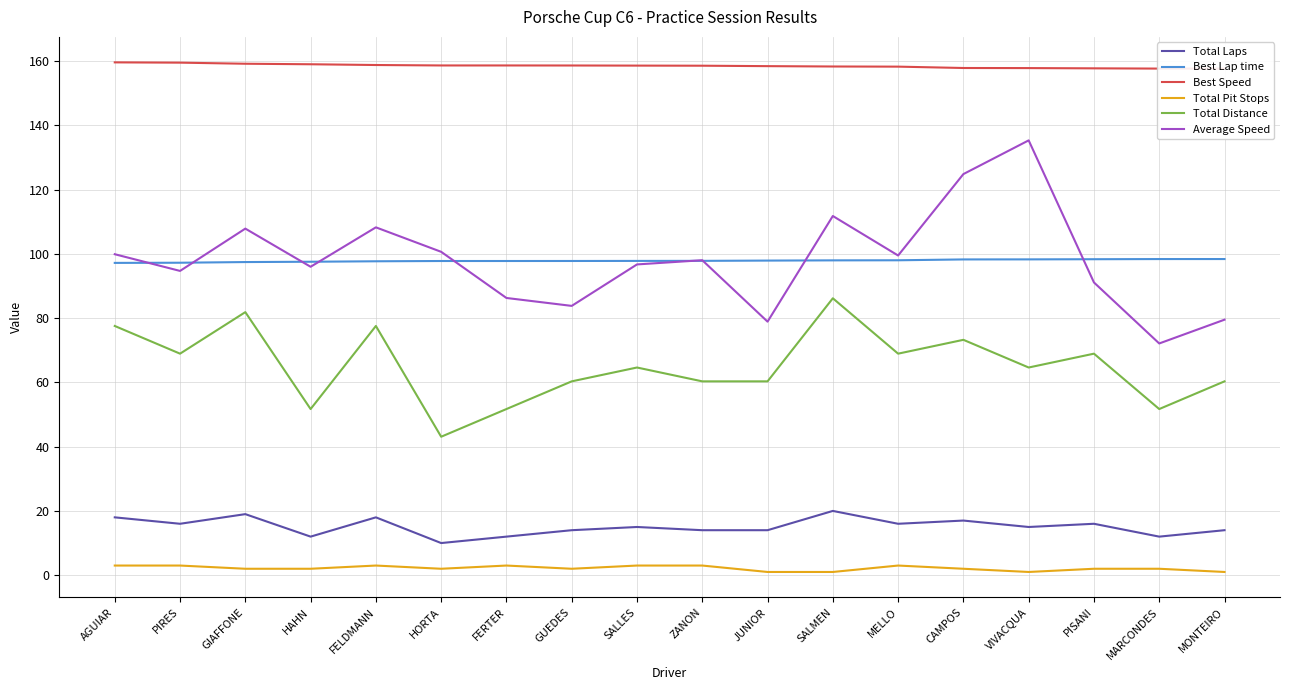

What is the label of the 6th point from the left?

HORTA